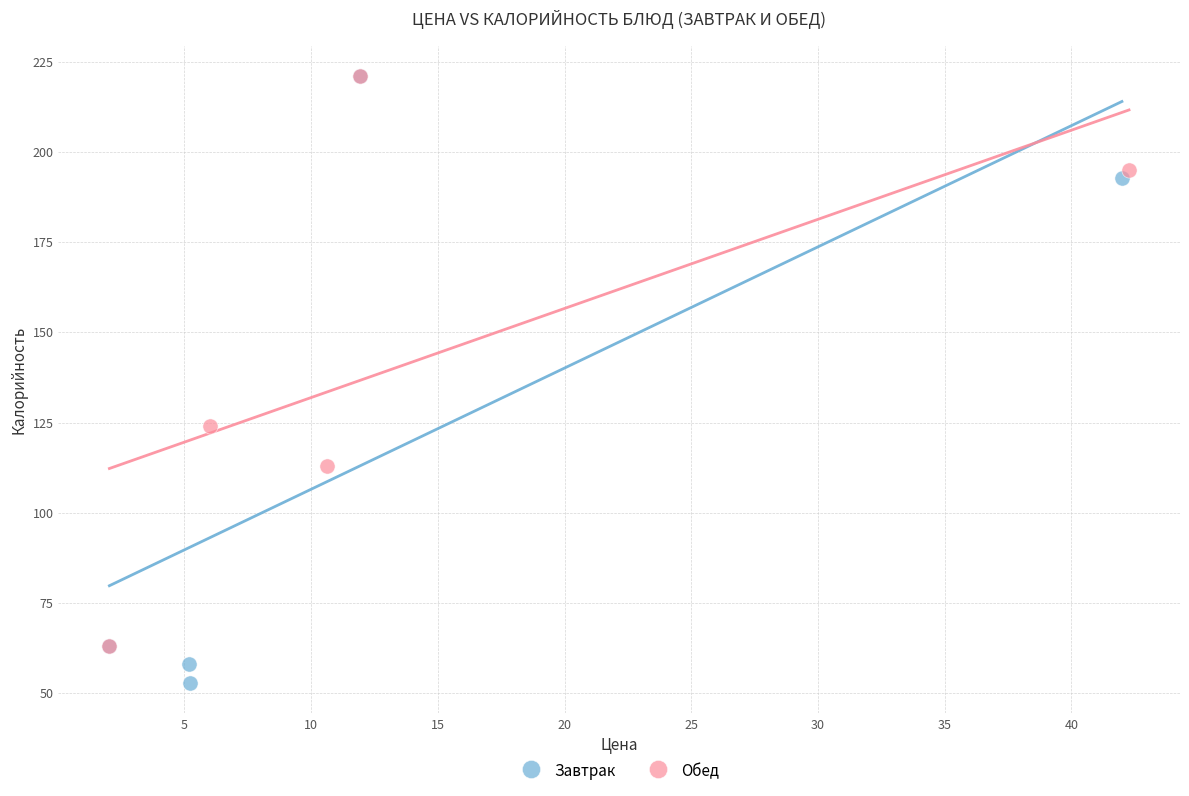

Which series reaches the minimum Y coordinate?

Завтрак